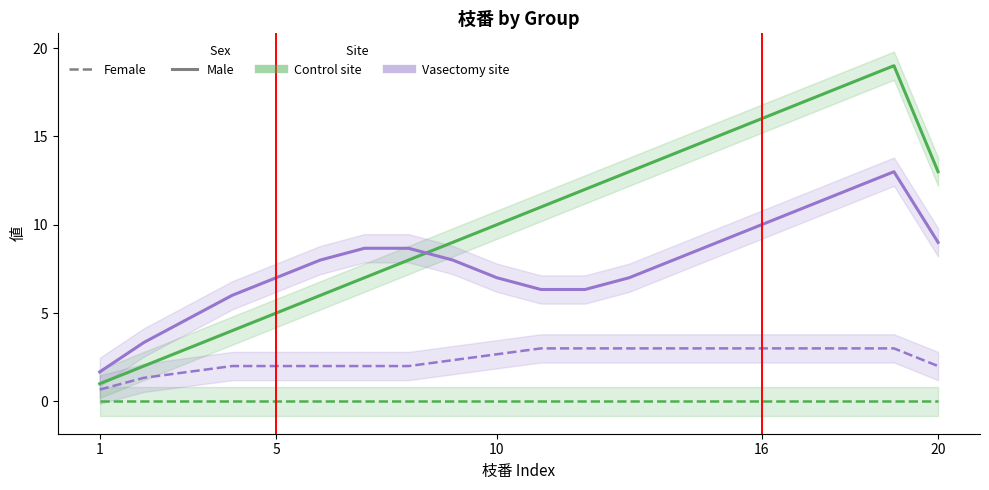

True or false: 枝番 (Vasectomy site Female) and 枝番 (Vasectomy site Male) cross at least once.

False